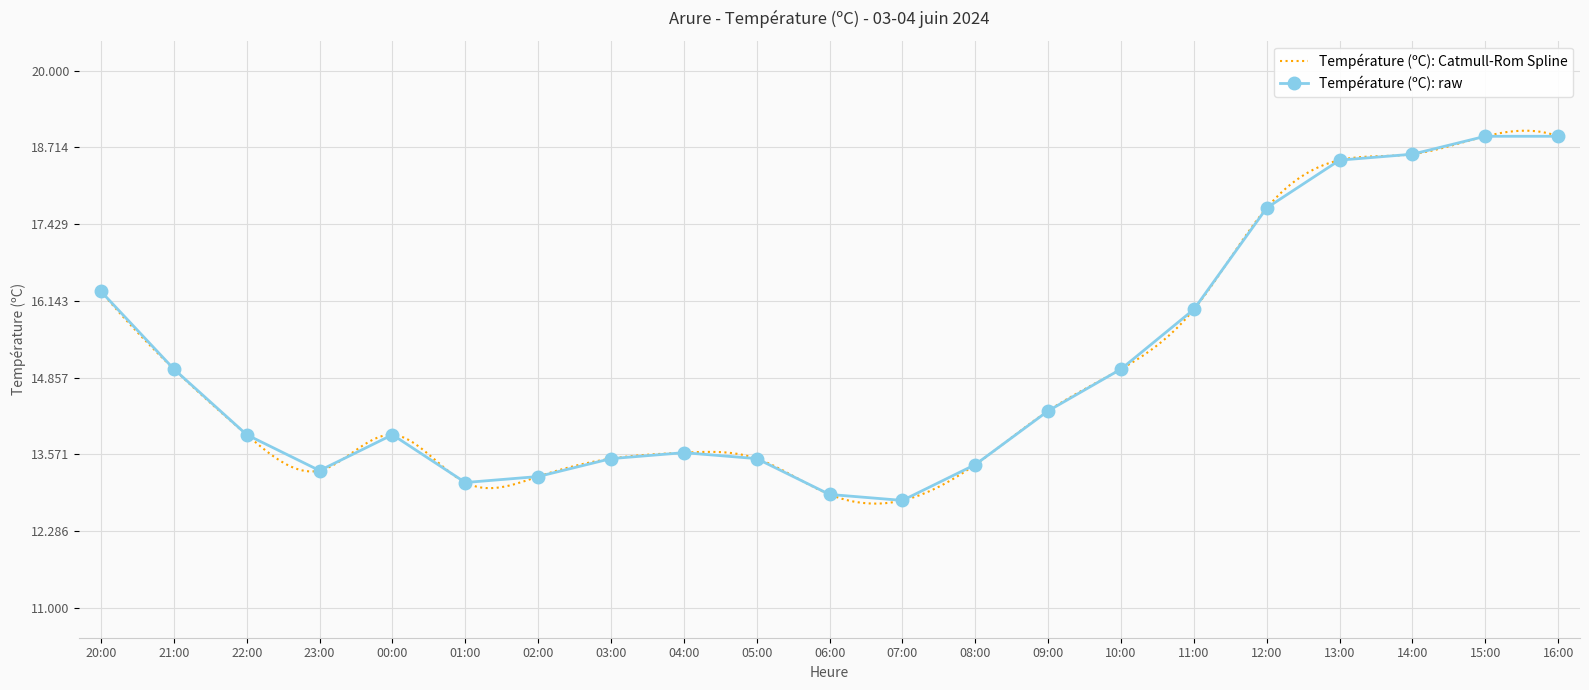

Which label corresponds to the smallest value in the chart?

07:00